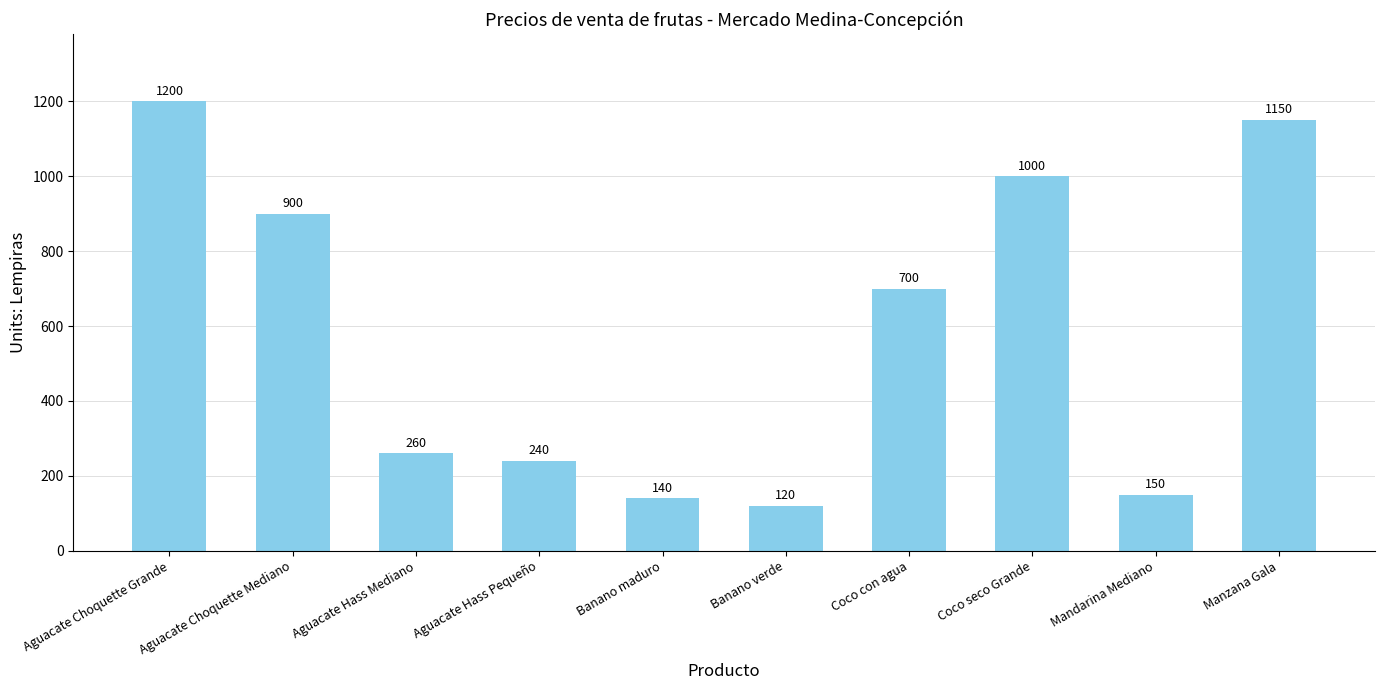

How many data points are less than 700?

5